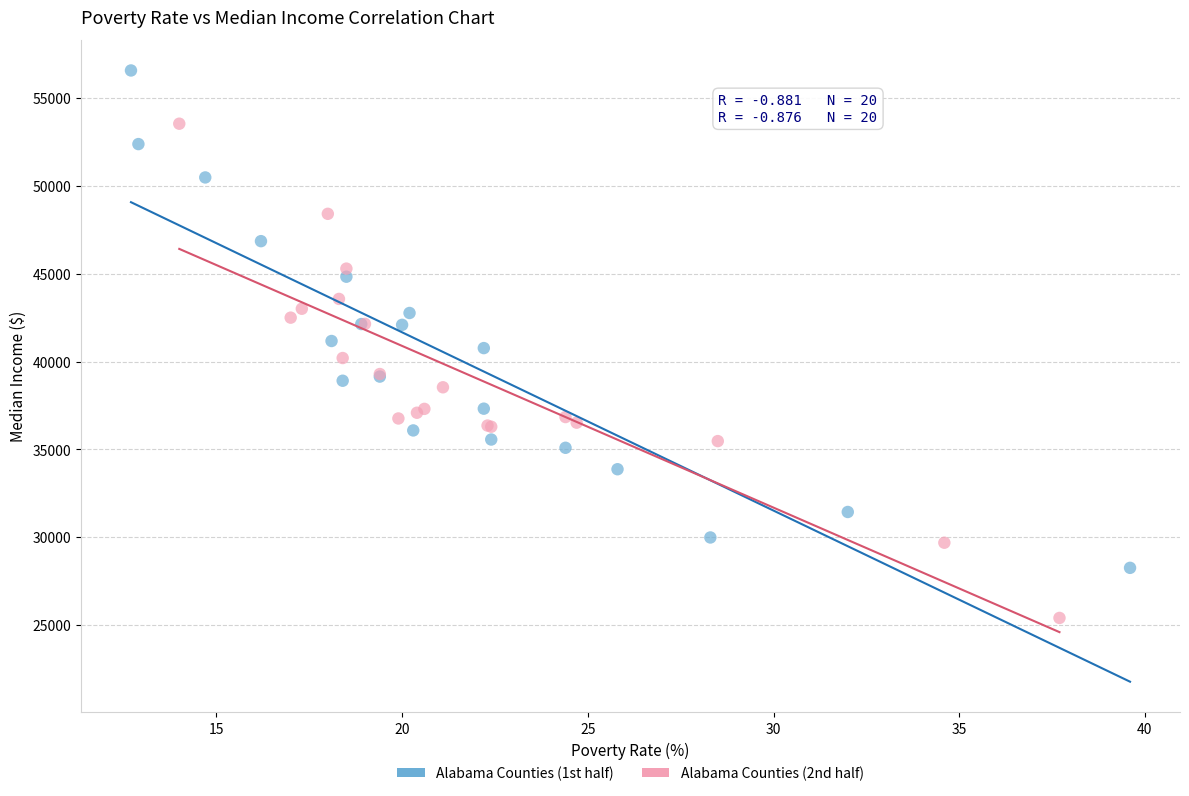

Which series reaches the minimum Y coordinate?

Alabama Counties (2nd half)